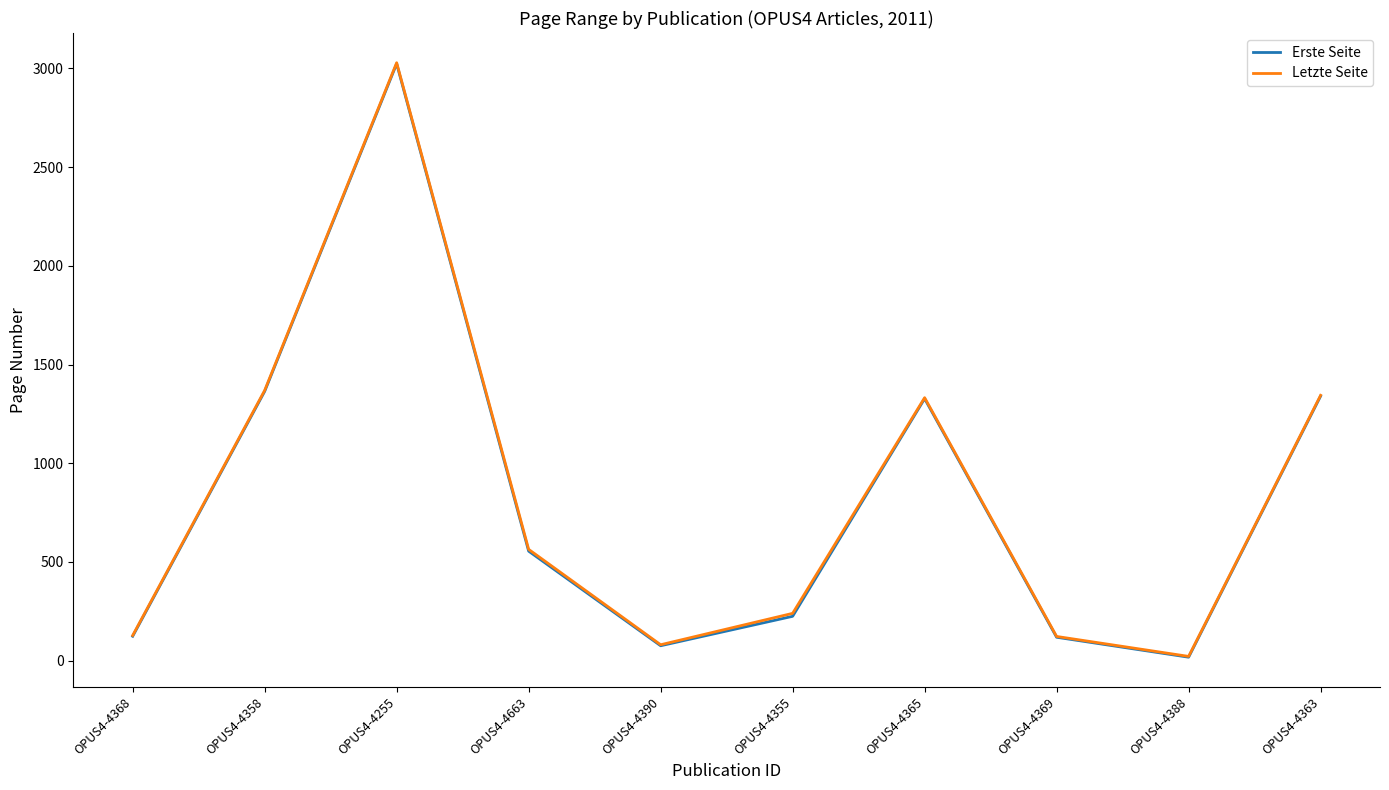

Read the Erste Seite value at OPUS4-4255, to the nearest 10.

3020